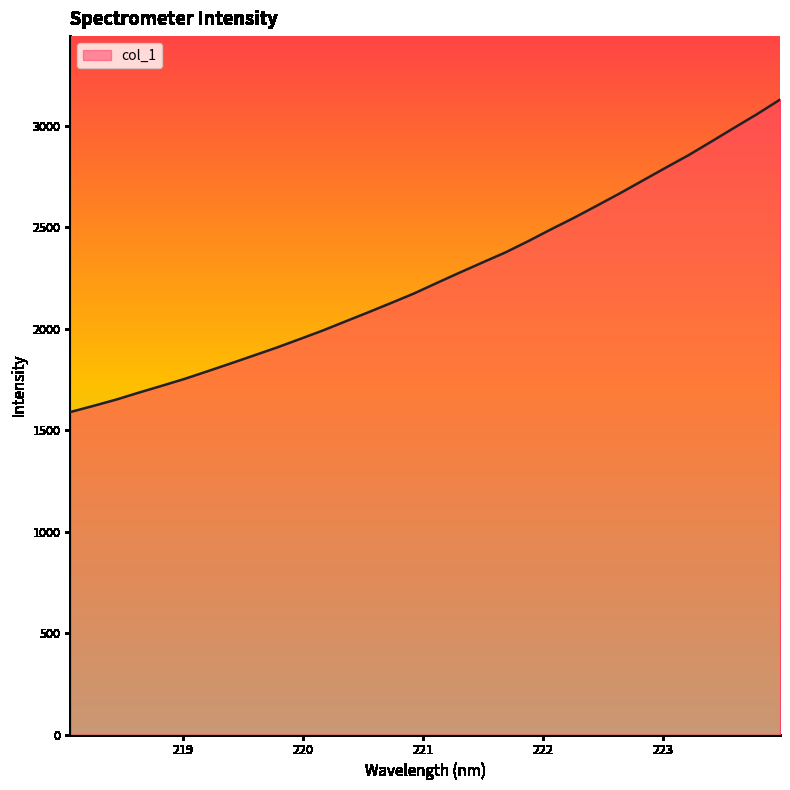

How many lines are shown in the chart?

1